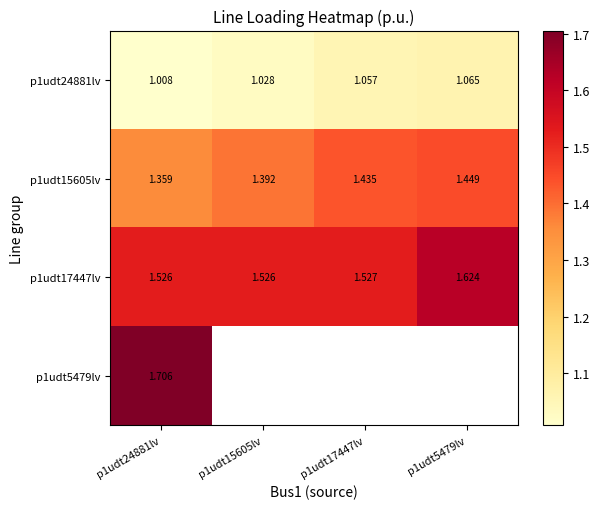

Which category has the lowest value in the p1udt15605lv series?

p1udt24881lv